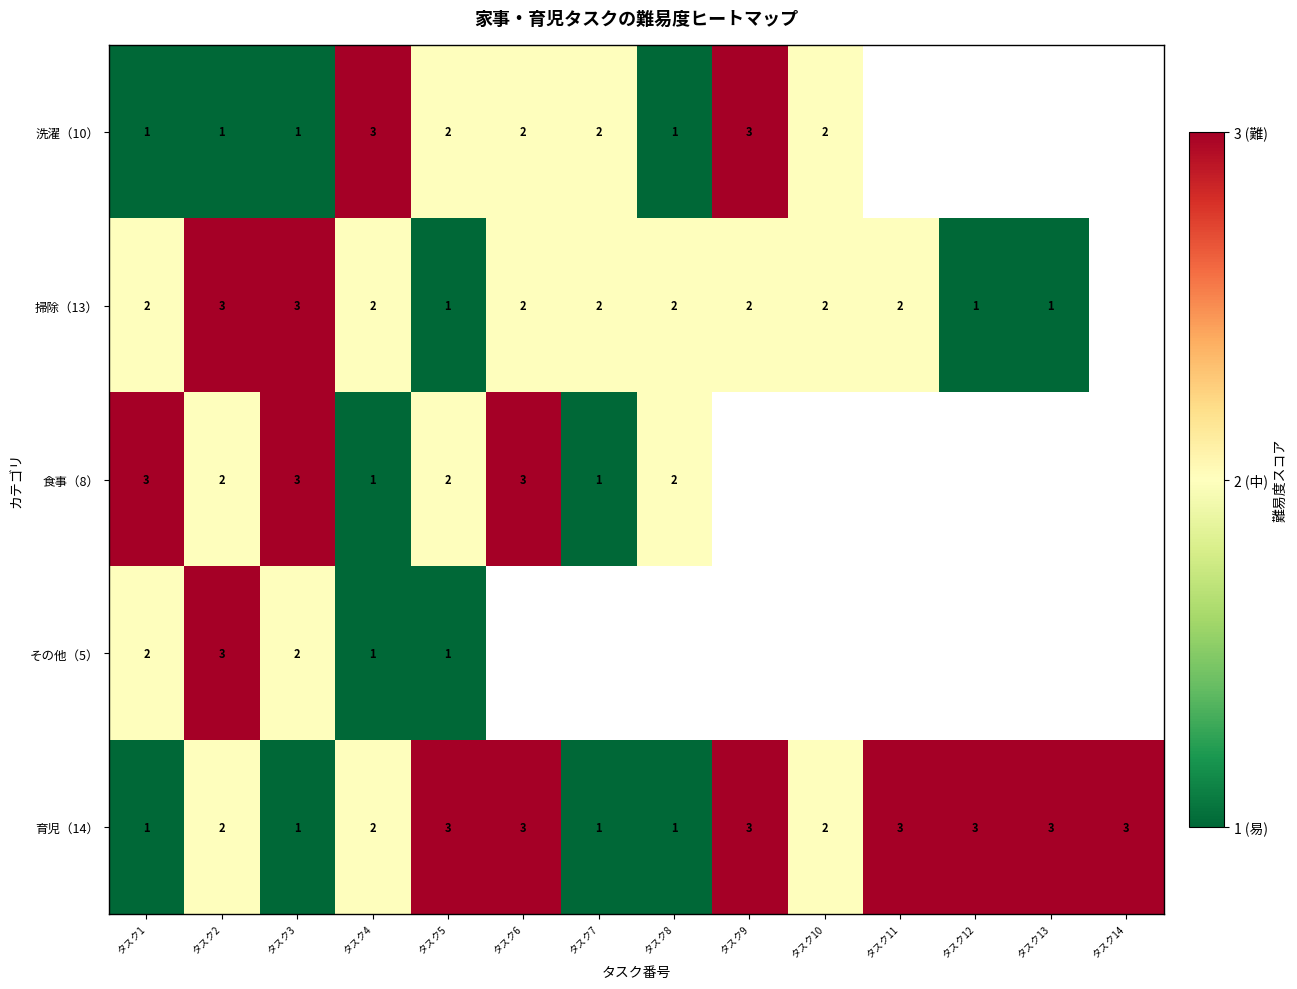

True or false: 育児（14） has a value of 1 at タスク7.

True